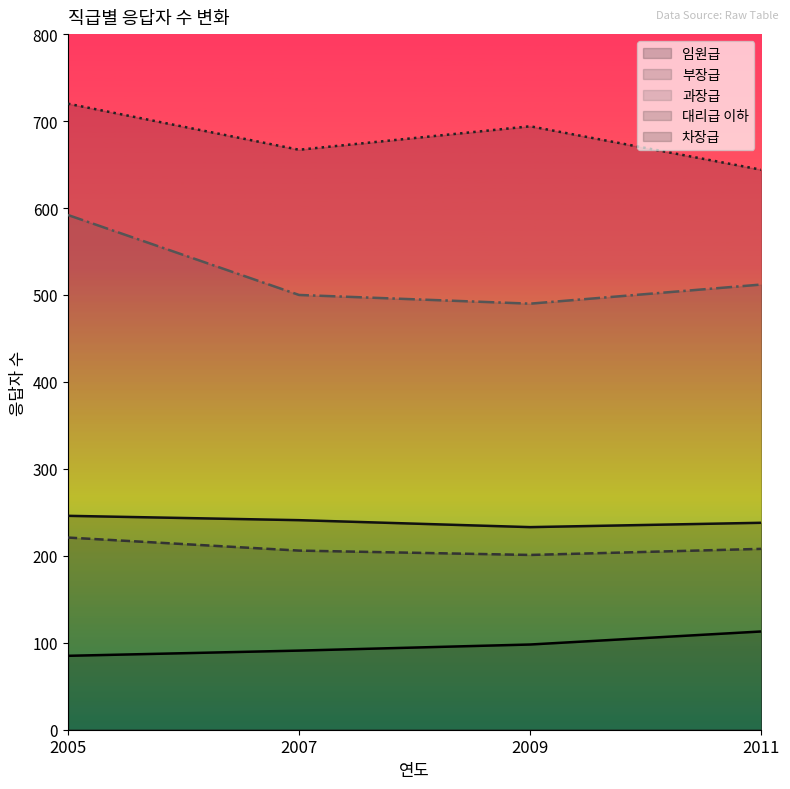

At how many categories does at least one series exceed 609?

4